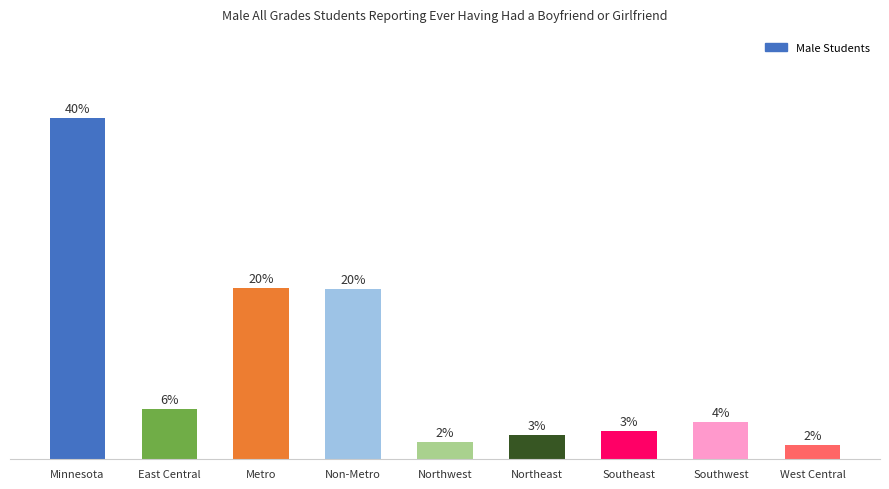

What is the label of the 2nd bar from the right?

Southwest